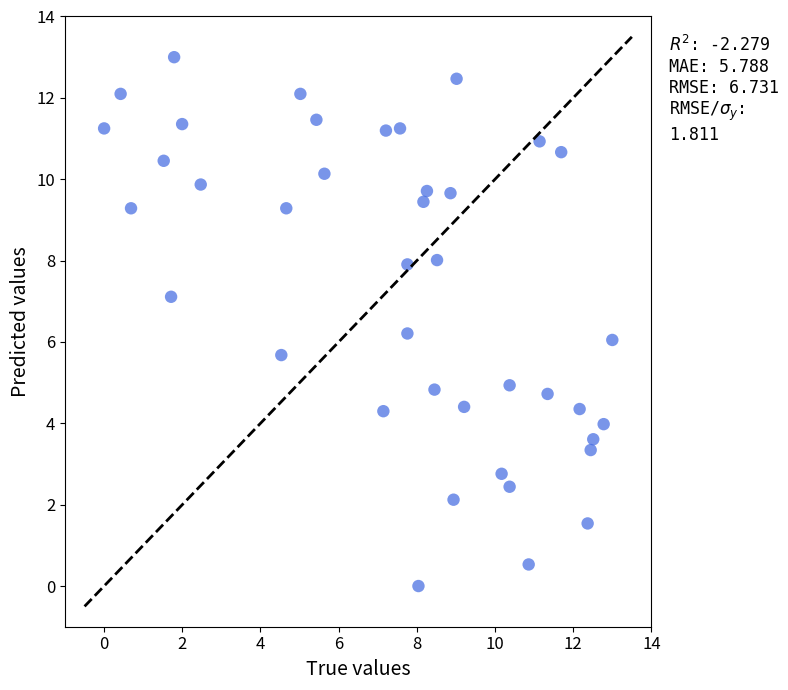

What is the range of Y values (max minus min)?

13.0